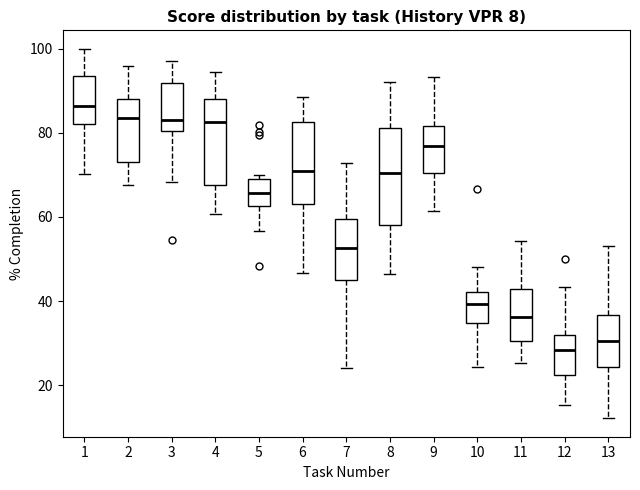

Which box's median line is the highest?

1